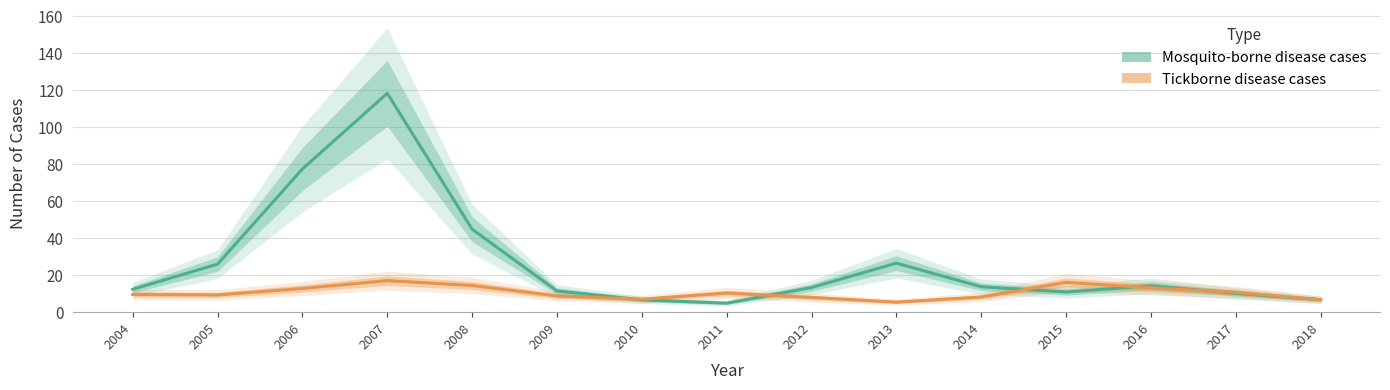

Reading left to right, extract all data points from this chart.

Mosquito-borne disease cases: 12.4	26.0	77.5	118.4	44.9	11.5	6.7	4.9	13.3	26.5	13.8	10.9	14.3	10.2	6.8
Tickborne disease cases: 9.6	9.4	12.8	17.1	14.5	8.8	7.0	10.4	8.0	5.5	8.2	16.2	13.2	10.8	6.8